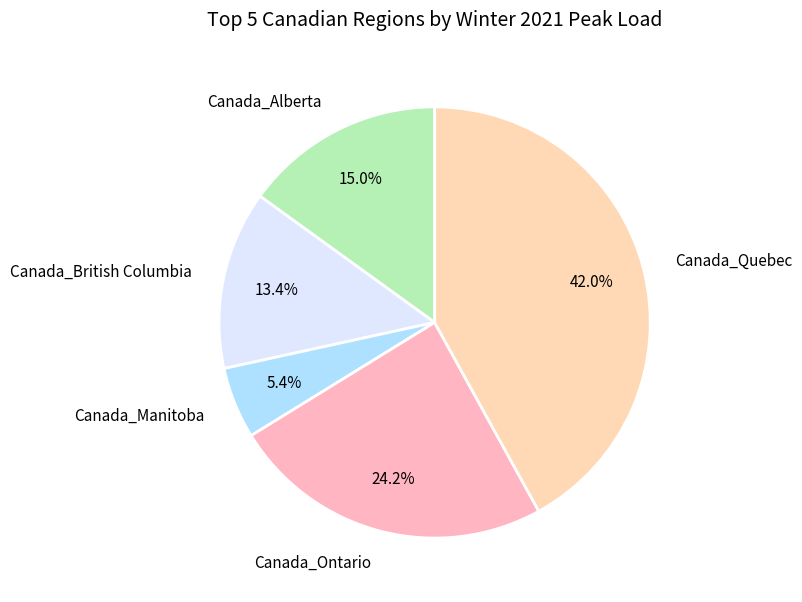

Rank the categories by value from lowest to highest.

Canada_Manitoba, Canada_British Columbia, Canada_Alberta, Canada_Ontario, Canada_Quebec